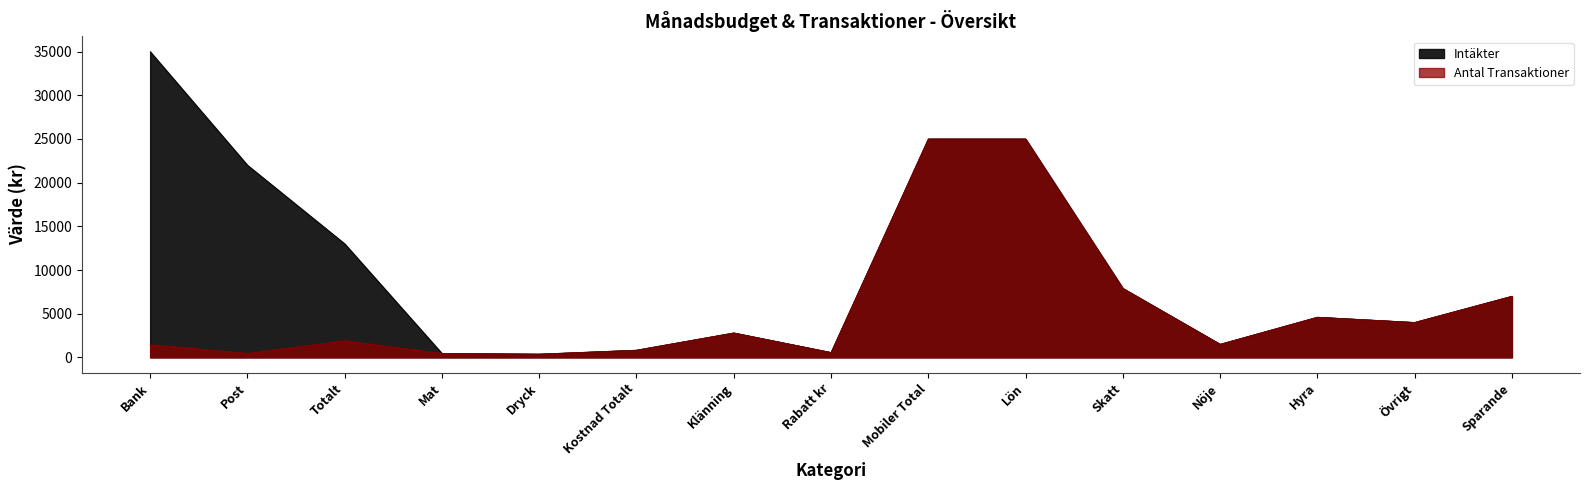

How many data points in Antal Transaktioner are less than 1906?

7